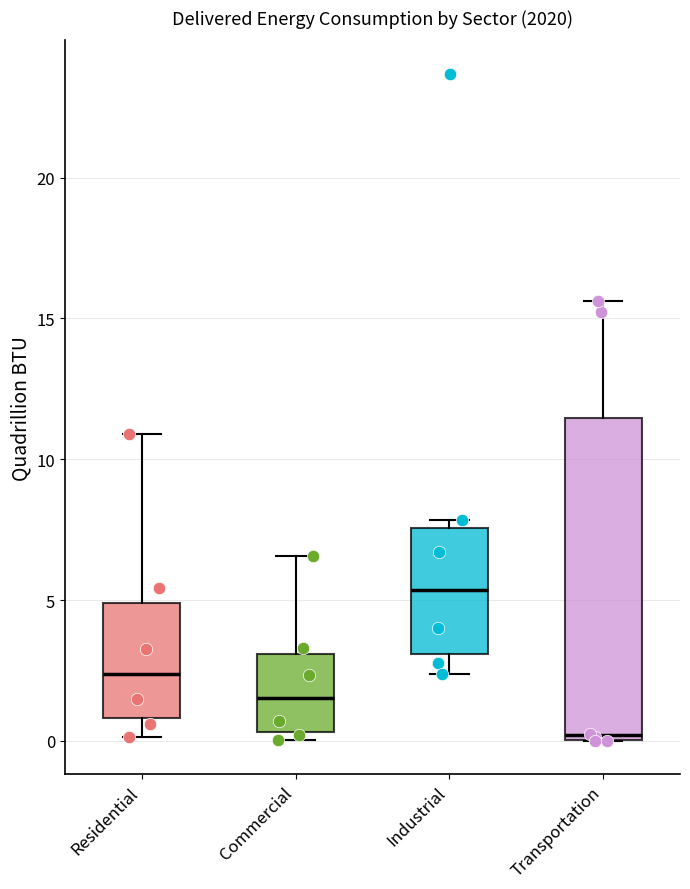

Where does the lower whisker of the box for Residential end on the y-axis? The values are not printed on the chart, so give them approximately, as read against the axis.

0.0